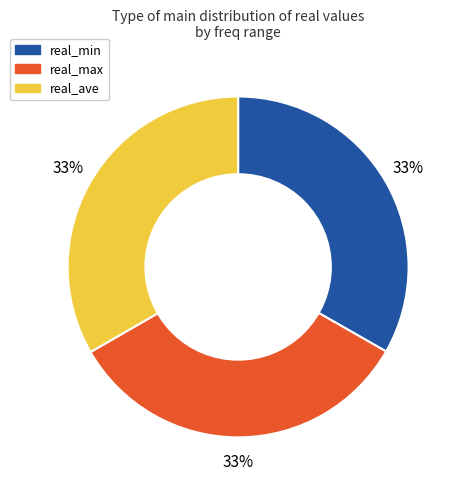

To the nearest percent, what is the average slice percentage?

33%